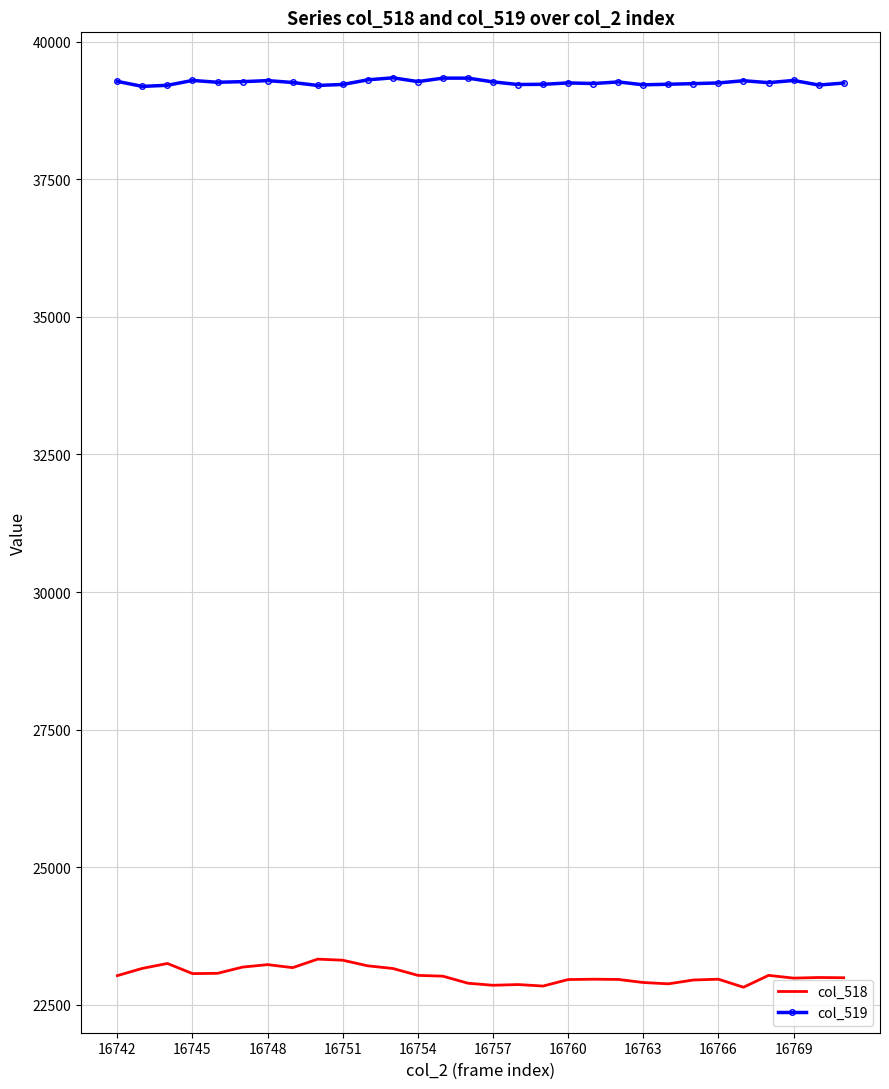

True or false: col_519 and col_518 intersect in this chart.

False